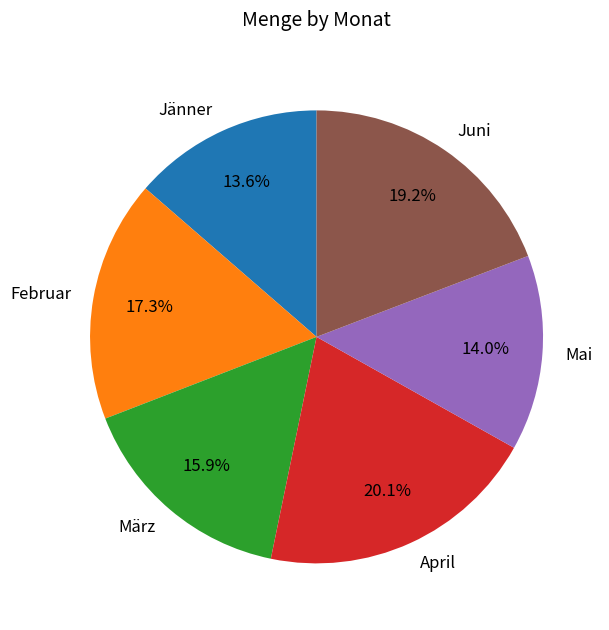

Is the sum of März and Mai greater than half?

No